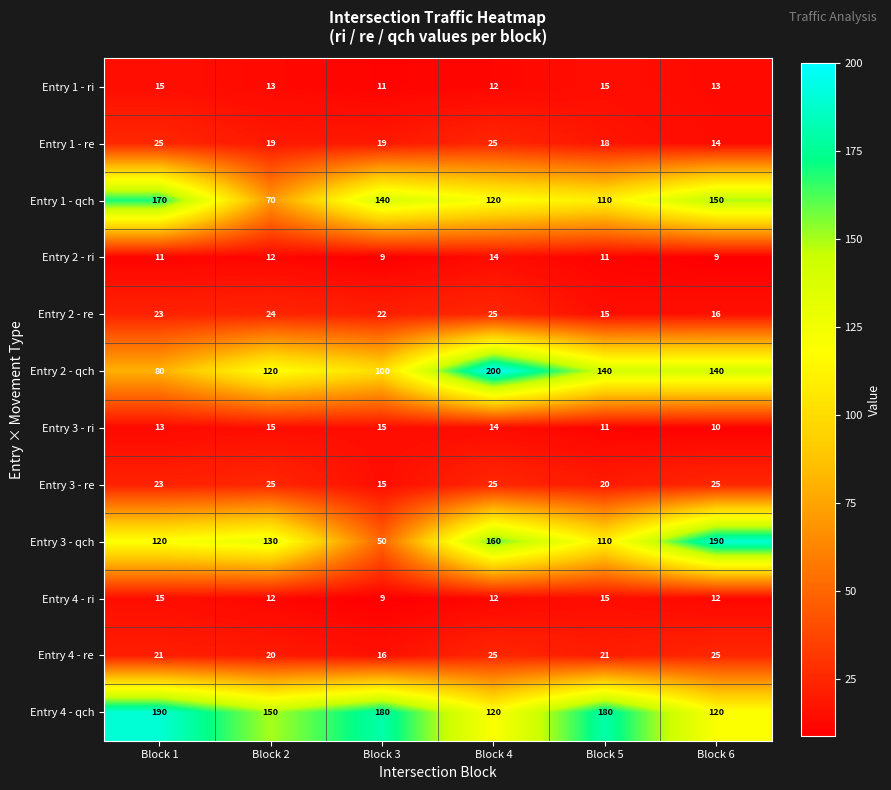

Which label corresponds to the largest value in the chart?

Block 4